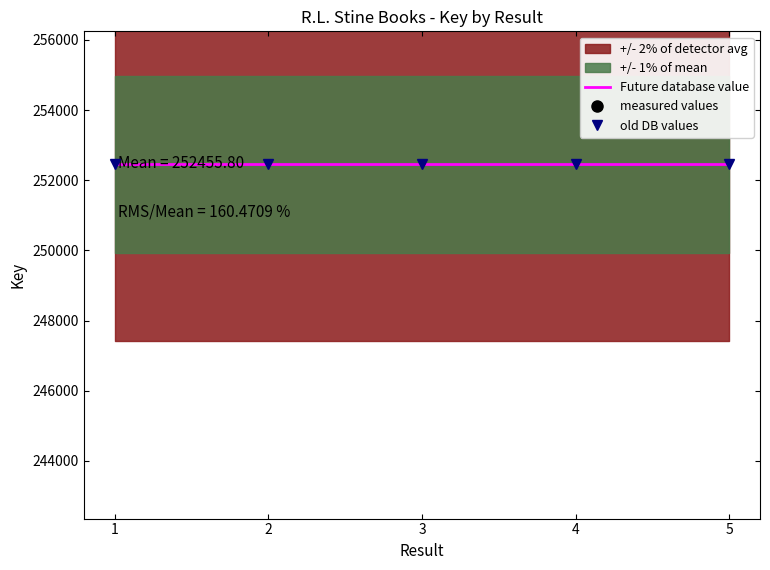

What is the value of the Future database value point at the 3rd from the left?

252455.8